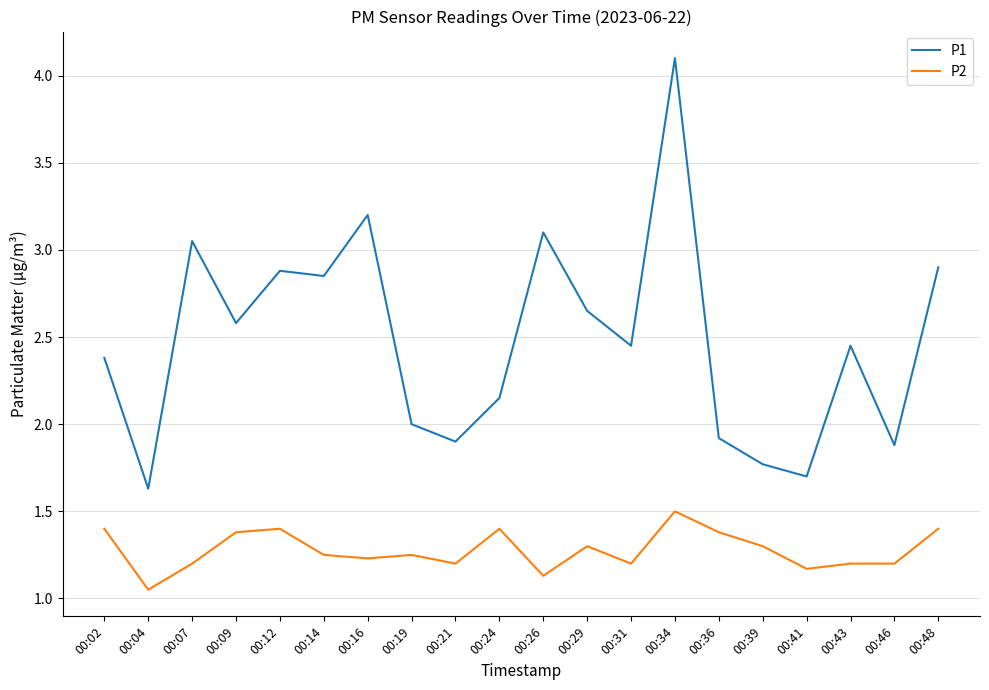

How many lines are shown in the chart?

2